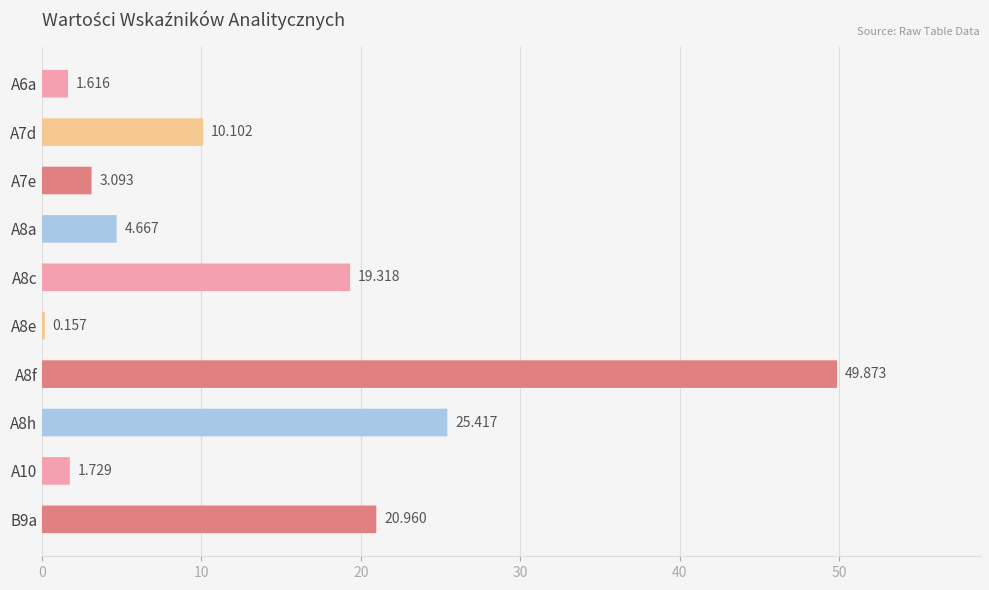

Reading left to right, extract all data points from this chart.

1.6	10.1	3.1	4.7	19.3	0.2	49.9	25.4	1.7	21.0